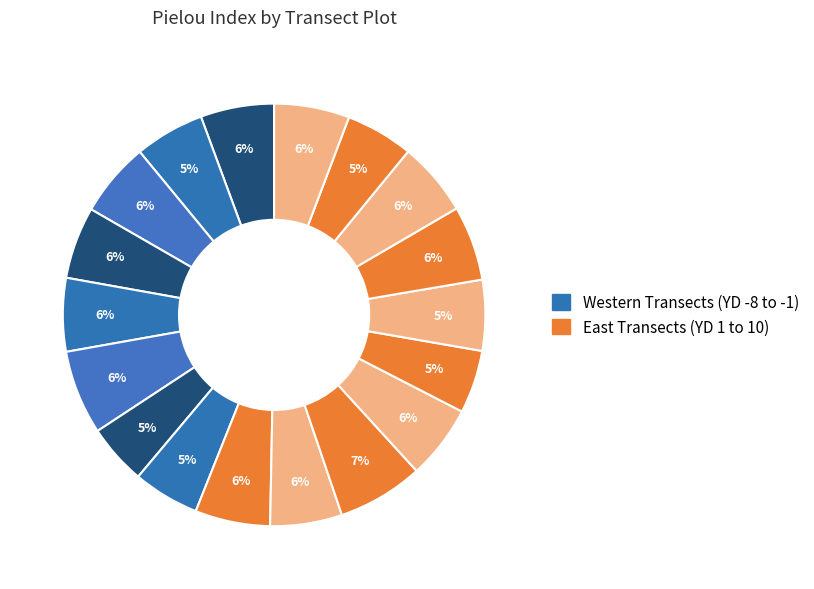

How many segments does this pie chart have?

18